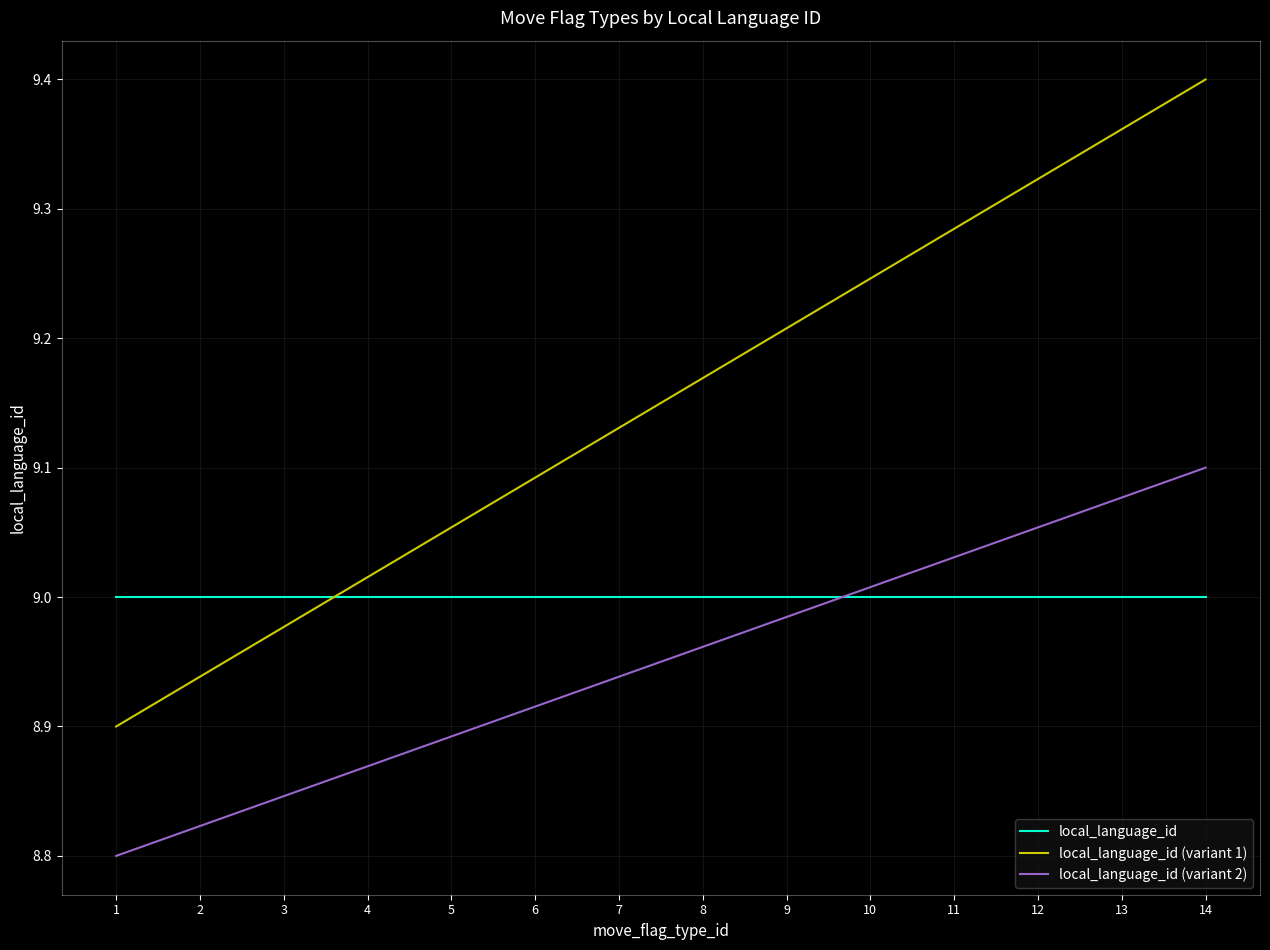

Is it true that local_language_id (variant 1) equals 12.5 at 6?

False